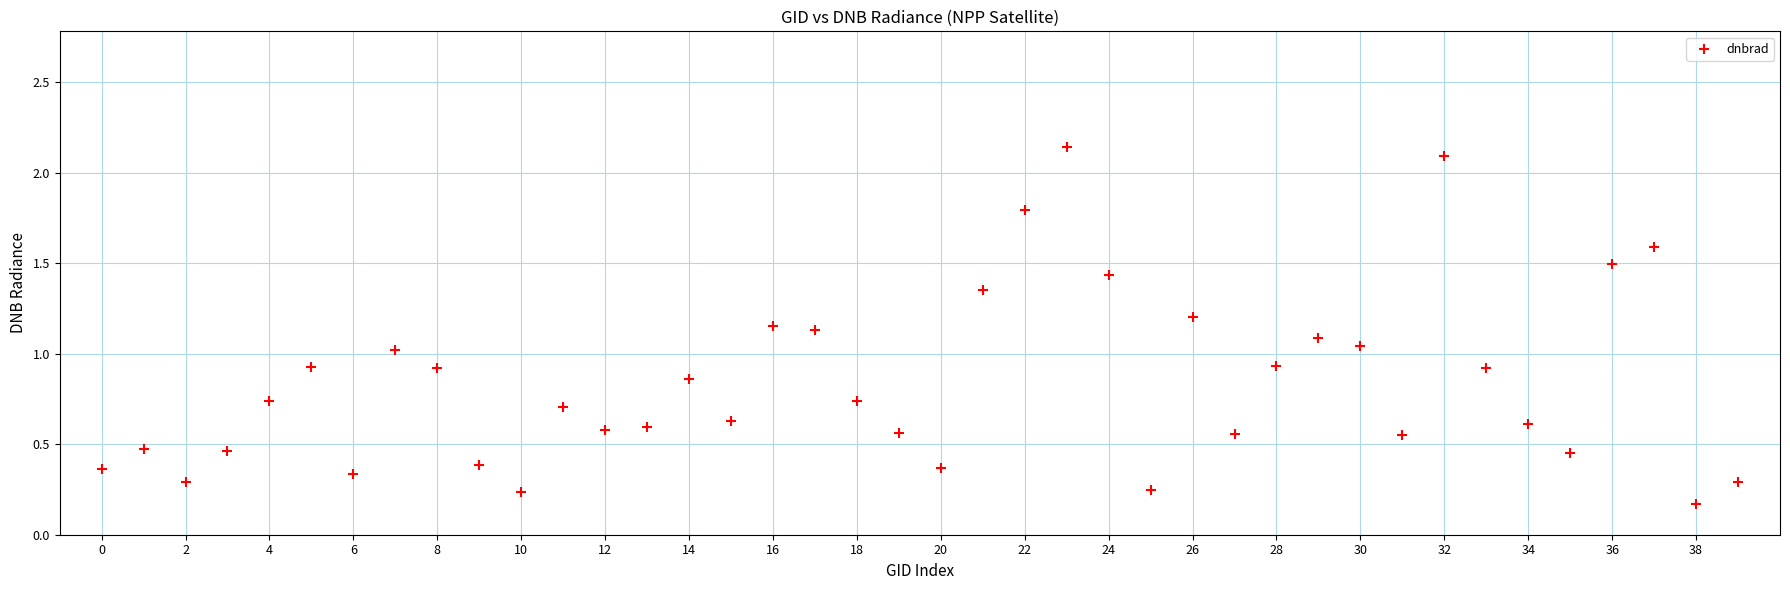

What is the range of Y values (max minus min)?

2.0